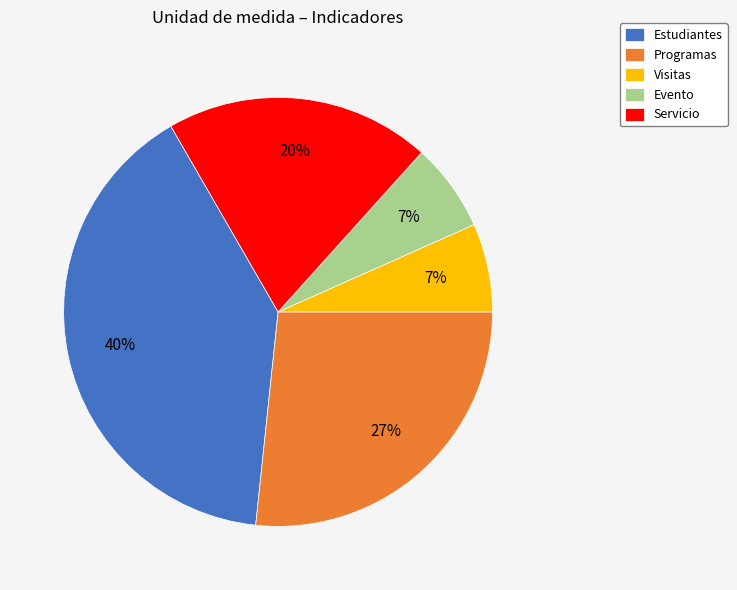

To the nearest percent, what is the difference between the Evento and Estudiantes slice percentages?

33%